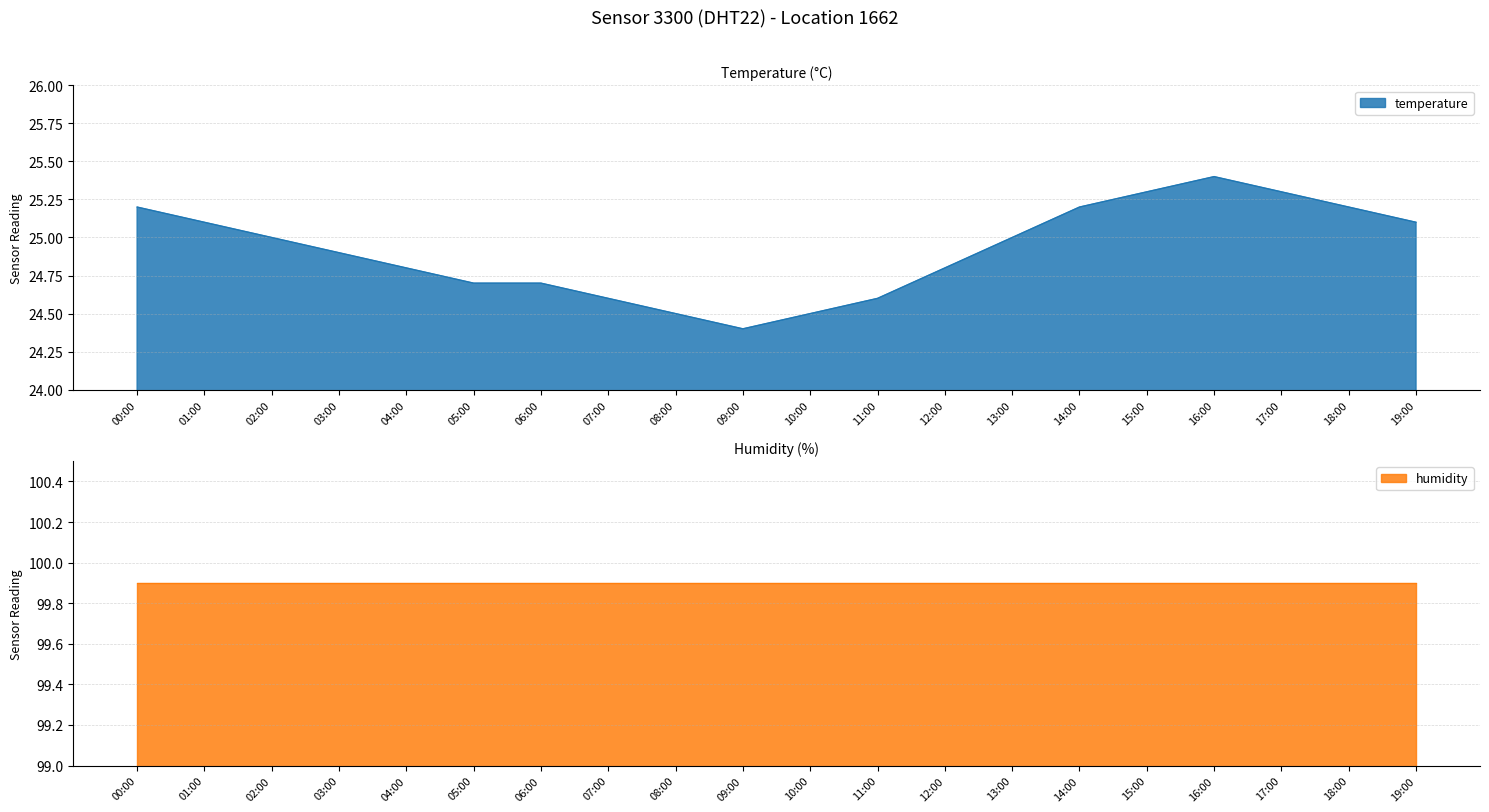

How many data points are less than 25?

10